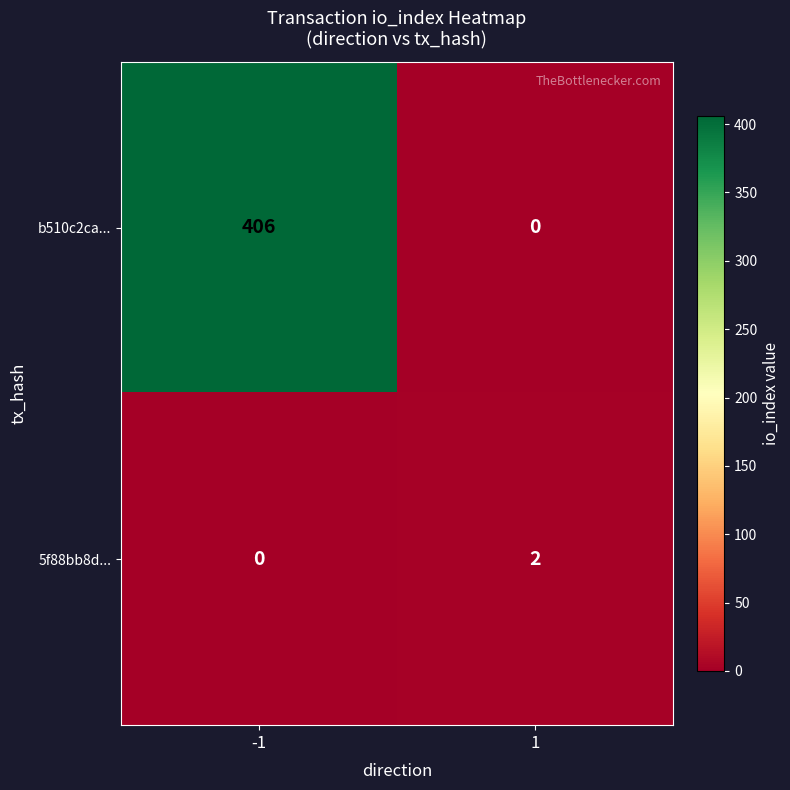

What is the sum of all b510c2ca... values?

406